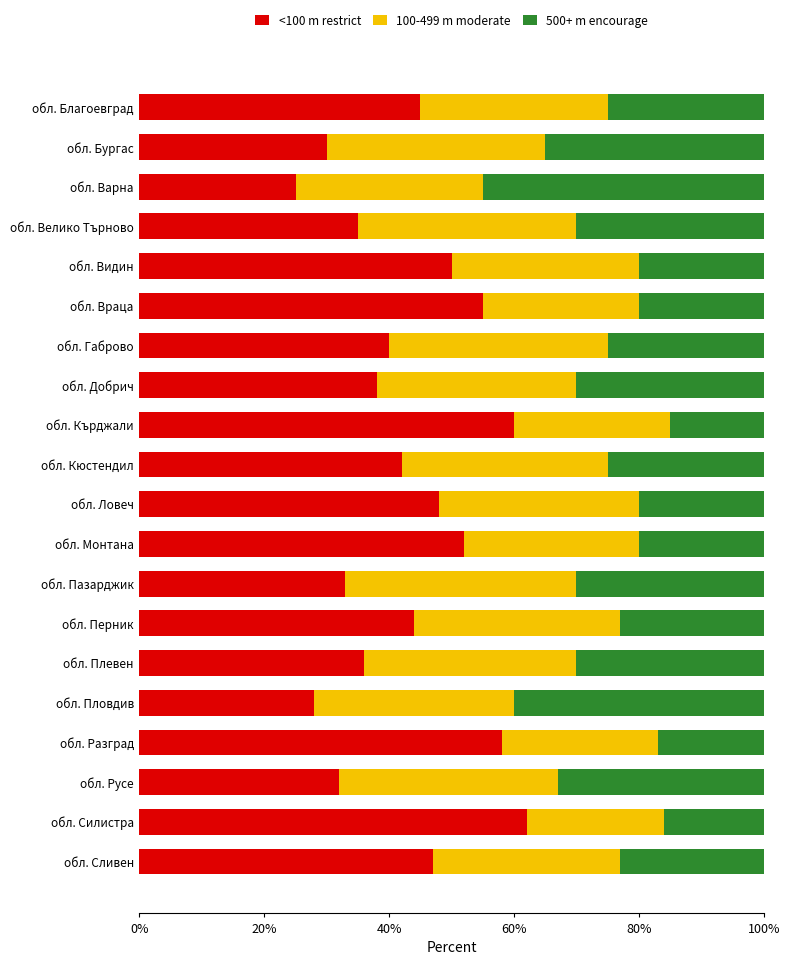

What is the total value across all series at обл. Видин?

100.0